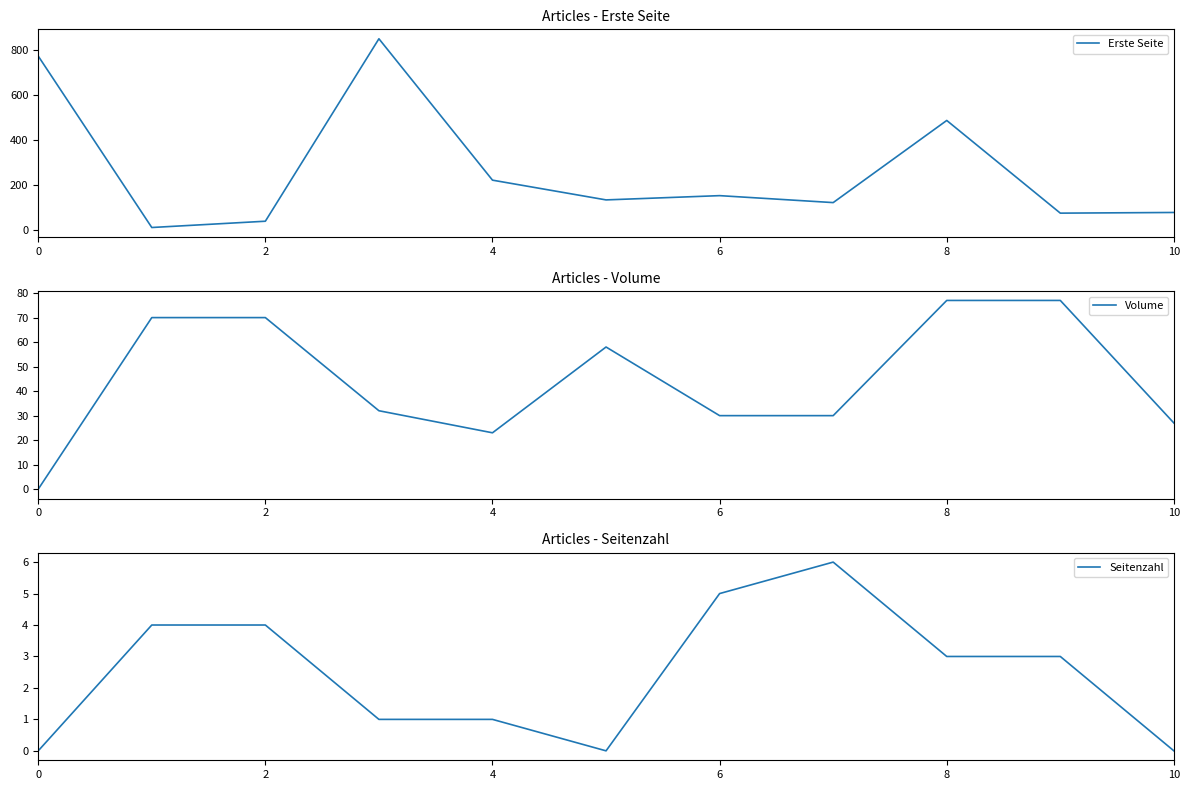

What is the spread (max minus min) of values at 9?

74